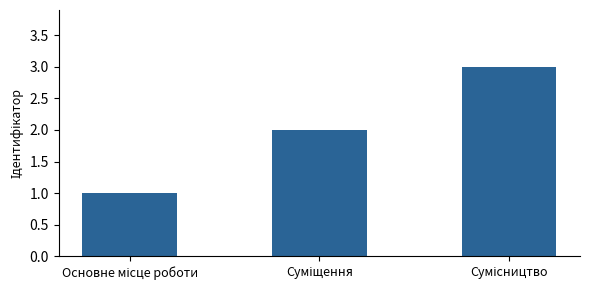

Are the bars grouped side by side (vs. stacked)?

No